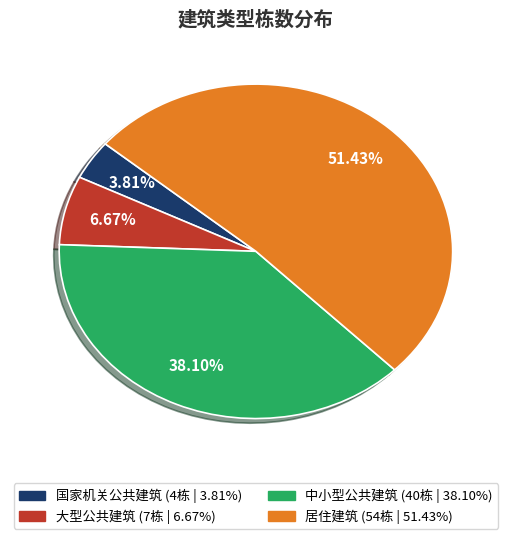

What is the total percentage of 中小型公共建筑 and 居住建筑?

89.5%